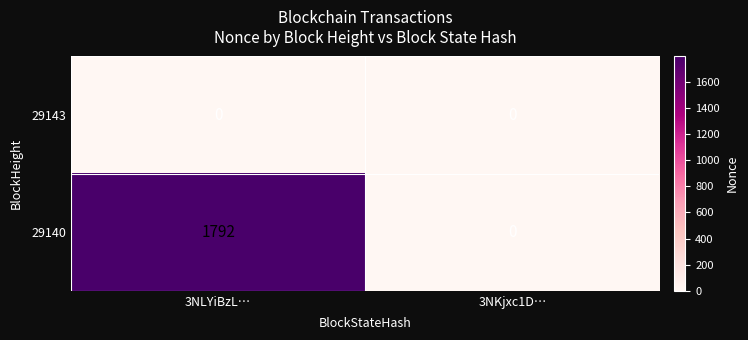

What is the maximum value shown in the chart?

1792